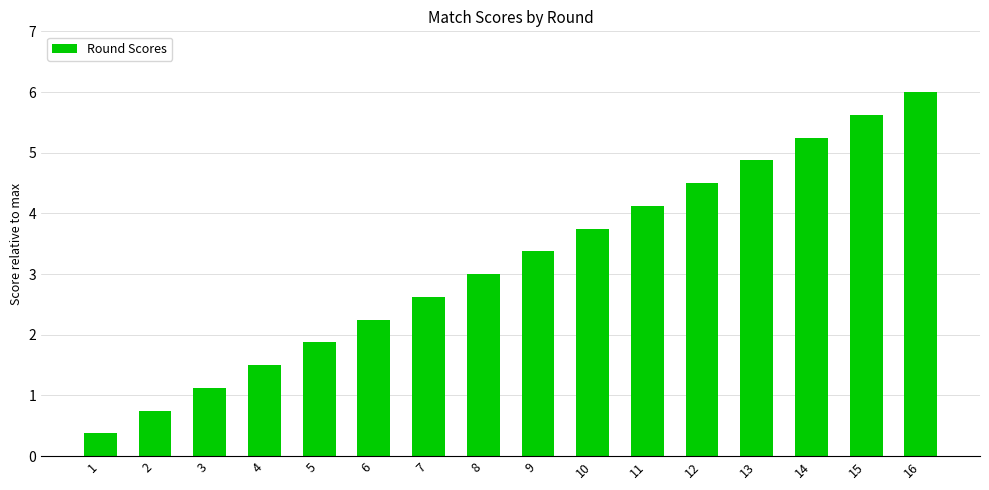

What is the difference between the maximum and minimum values?

5.6